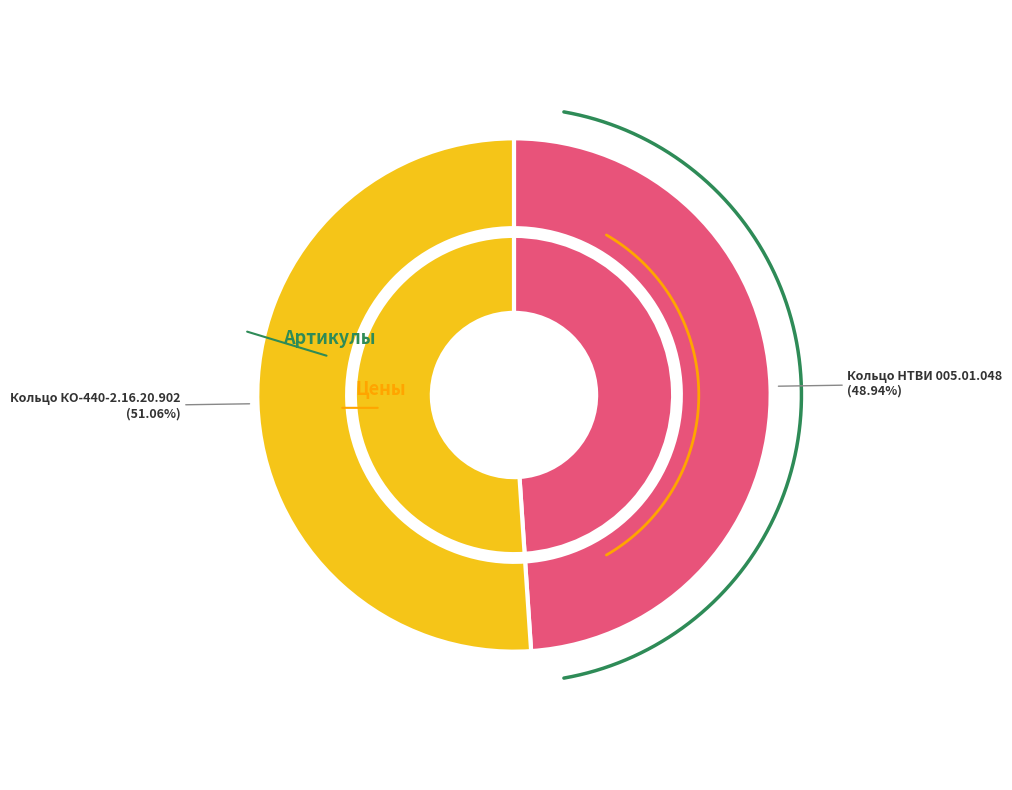

Which category accounts for the majority?

Кольцо КО-440-2.16.20.902